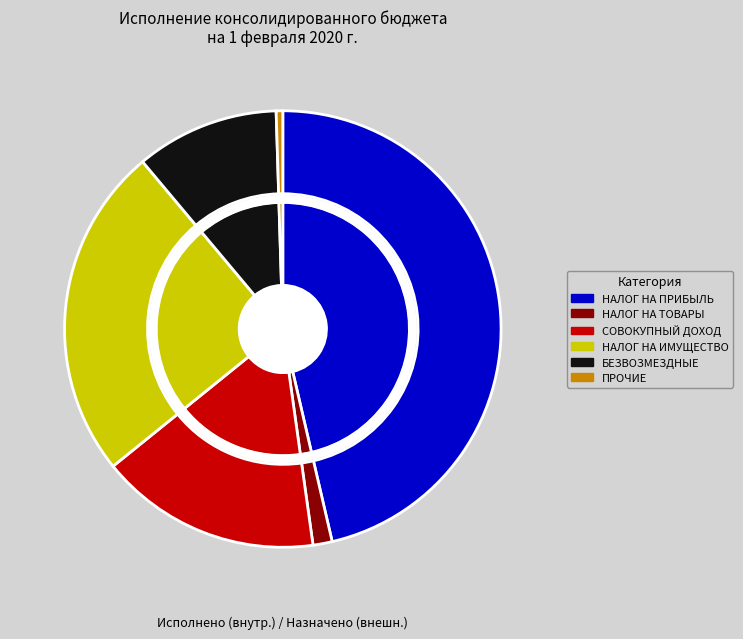

To the nearest percent, what portion does НАЛОГИ НА ПРИБЫЛЬ, ДОХОДЫ represent?

46%